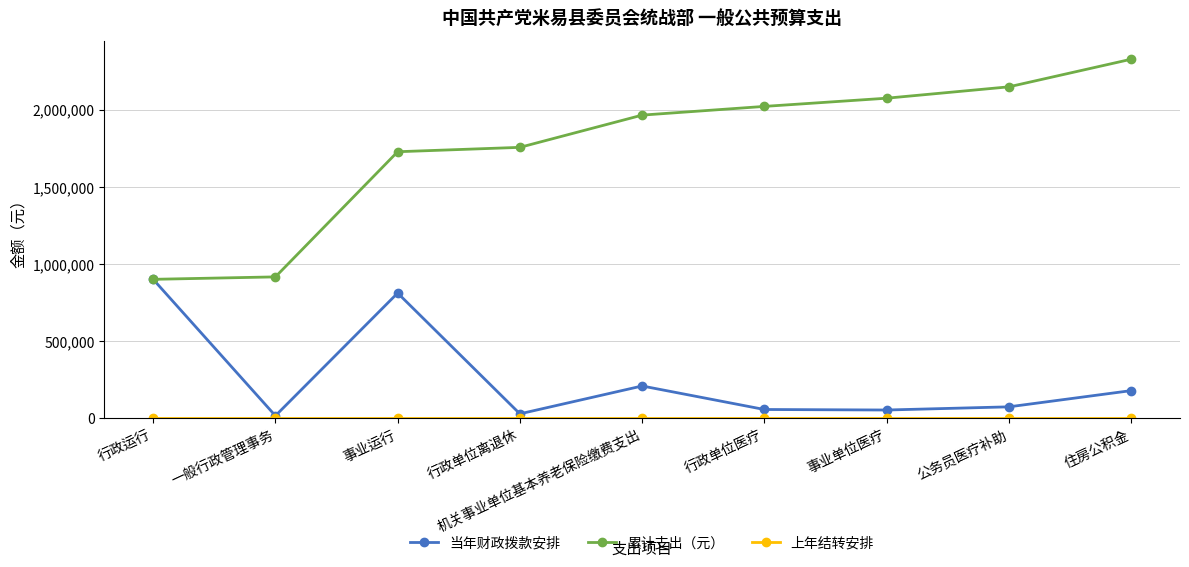

Does the chart display data point markers on the line(s)?

Yes